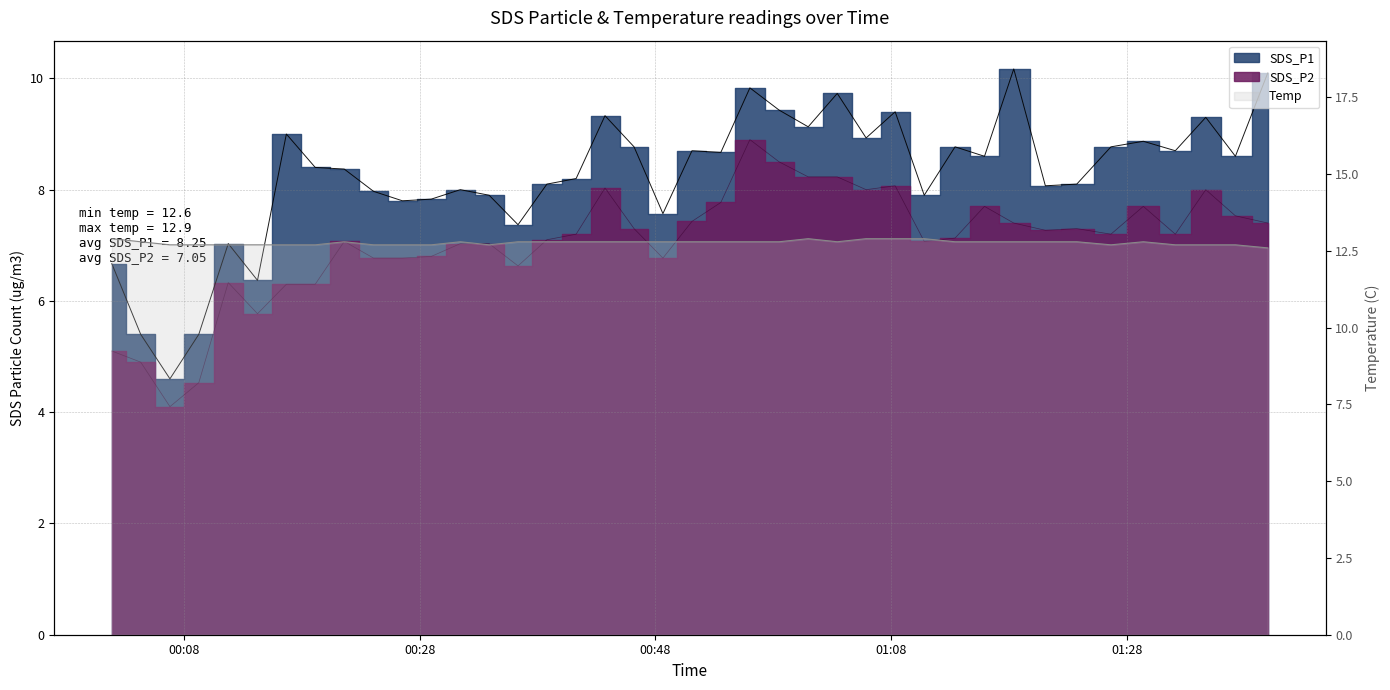

Which category has the lowest value in the SDS_P2 series?

2023/05/10 00:06:47